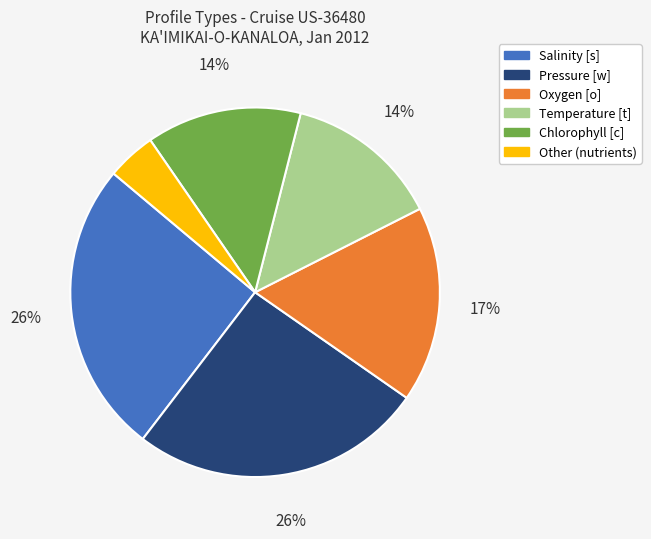

Is there any slice that represents more than half of the pie?

No